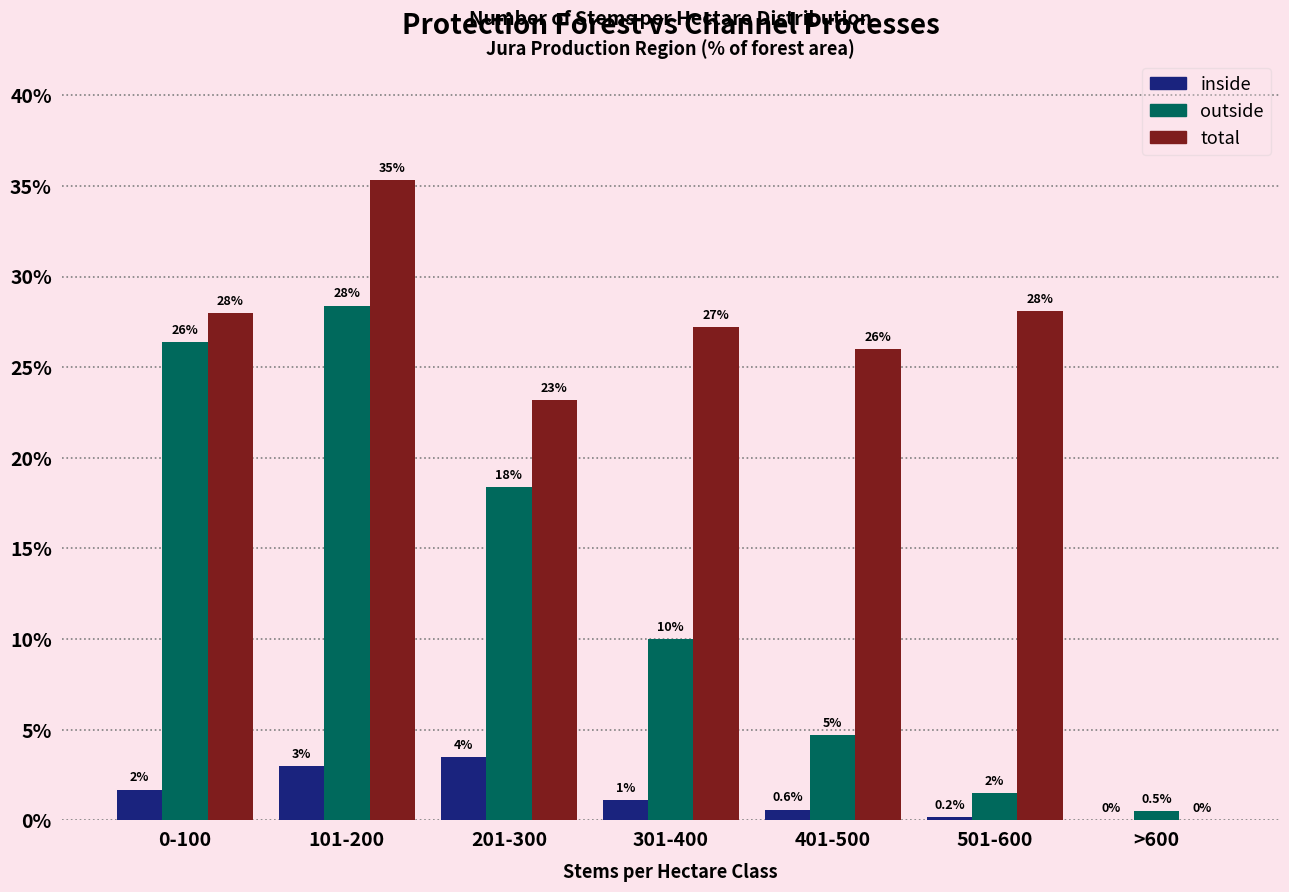

Reading left to right, what are all the values shown in this chart?

inside: 0-100=1.7	101-200=3.0	201-300=3.5	301-400=1.1	401-500=0.6	501-600=0.2	>600=0.0
outside: 0-100=26.4	101-200=28.4	201-300=18.4	301-400=10.0	401-500=4.7	501-600=1.5	>600=0.5
total: 0-100=28.0	101-200=35.3	201-300=23.2	301-400=27.2	401-500=26.0	501-600=28.1	>600=0.0